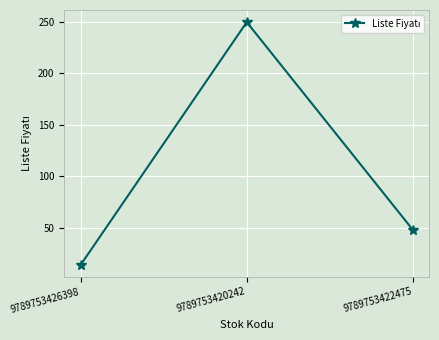

What is the difference between the maximum and minimum values?

236.1